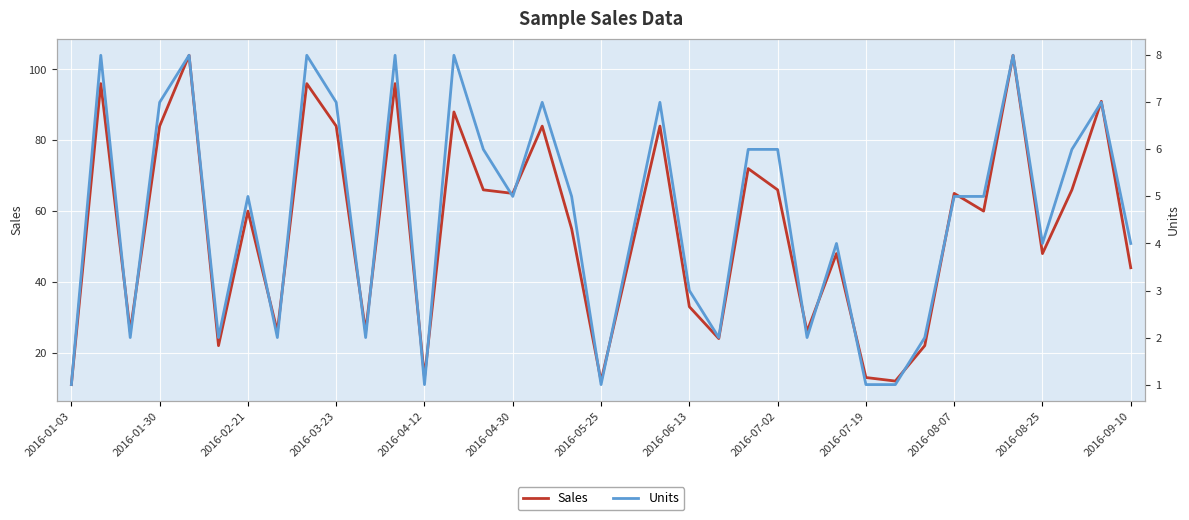

Is it true that Sales equals 84 at 2016-03-23?

True